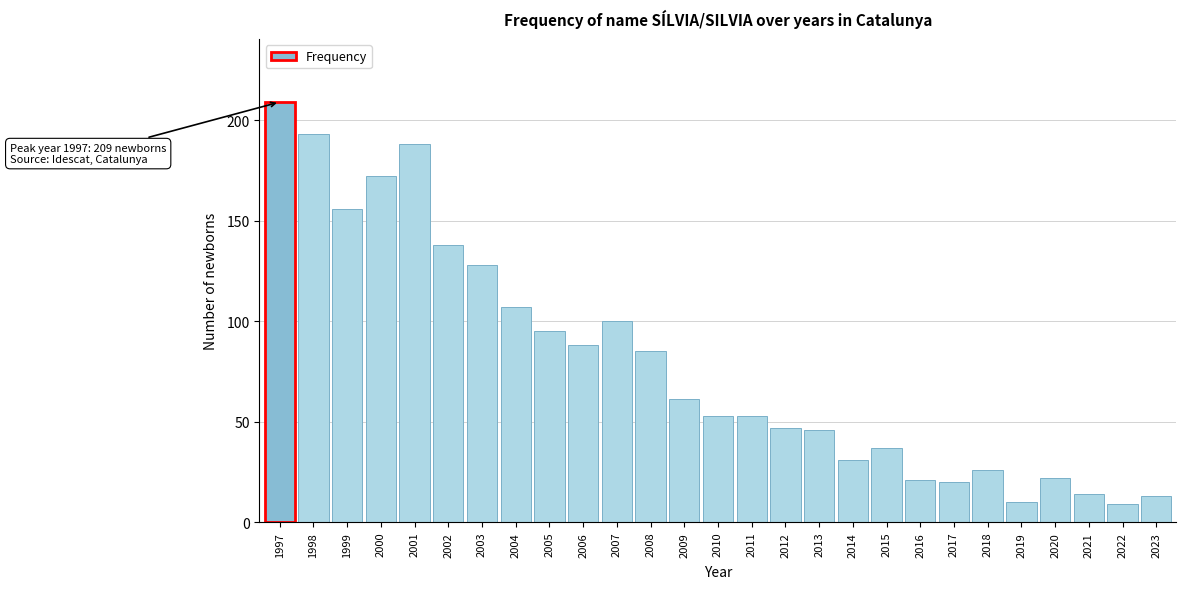

Reading left to right, extract all data points from this chart.

1997=209	1998=193	1999=156	2000=172	2001=188	2002=138	2003=128	2004=107	2005=95	2006=88	2007=100	2008=85	2009=61	2010=53	2011=53	2012=47	2013=46	2014=31	2015=37	2016=21	2017=20	2018=26	2019=10	2020=22	2021=14	2022=9	2023=13